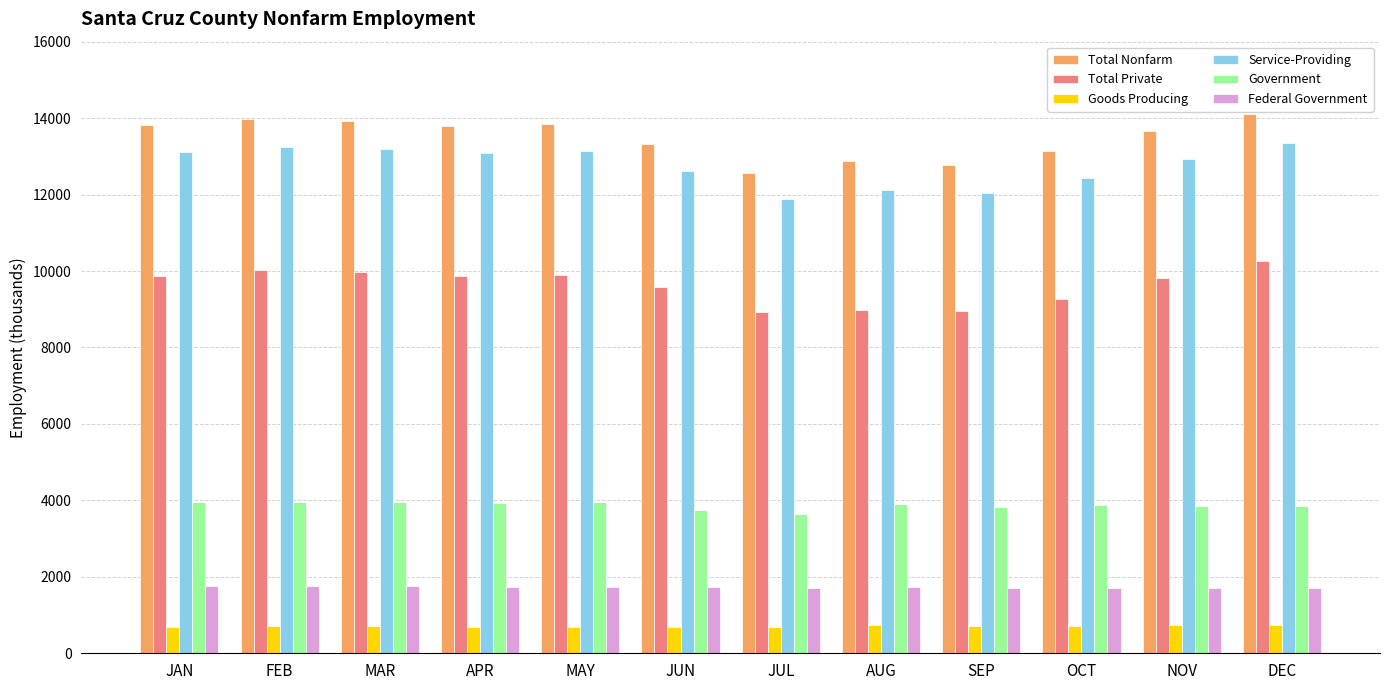

What is the sum of the Government values at APR and JUN?

7675